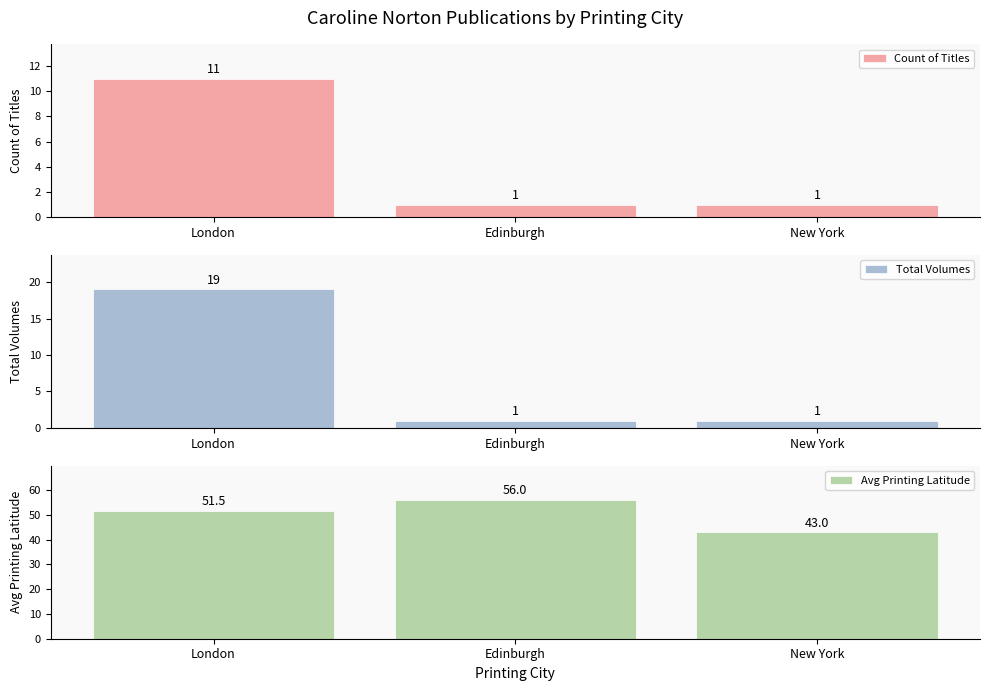

Rank the categories by Avg Printing Latitude value from highest to lowest.

Edinburgh, London, New York